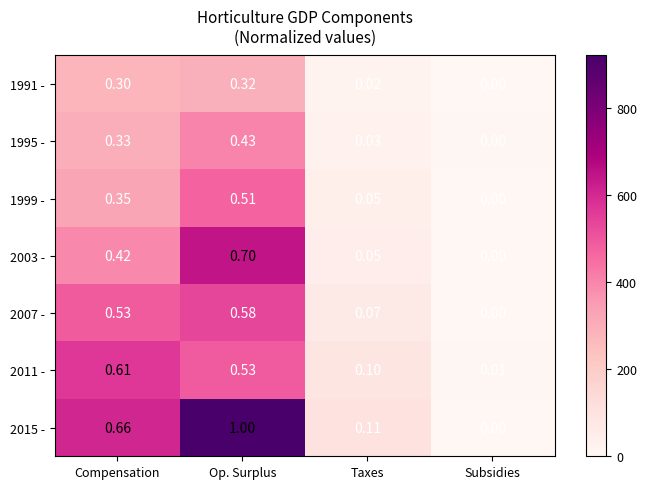

Which series changed the most between Compensation and Op. Surplus?

2015 -